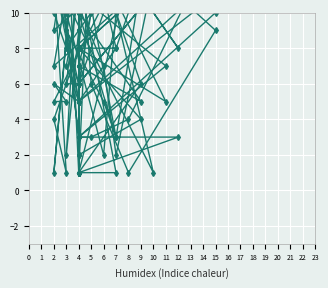

Rank the categories by C4 value from lowest to highest.

4, 4, 7, 4, 4, 7, 4, 12, 4, 4, 4, 4, 4, 4, 9, 4, 4, 6, 2, 11, 3, 4, 4, 2, 15, 3, 4, 4, 4, 3, 10, 4, 4, 2, 4, 4, 4, 4, 5, 8